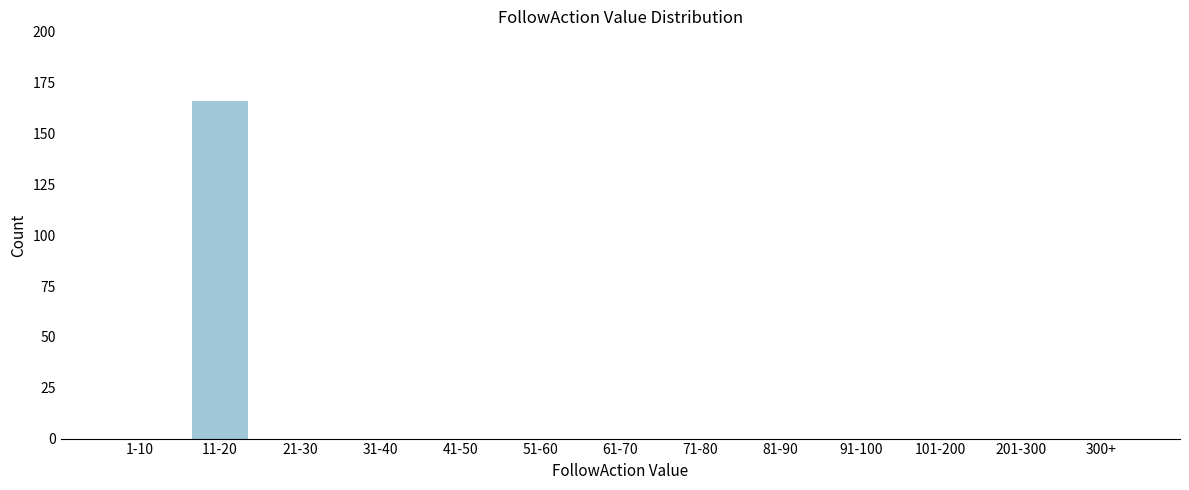

Reading left to right, list all the values displayed in this chart.

1-10=0	11-20=166	21-30=0	31-40=0	41-50=0	51-60=0	61-70=0	71-80=0	81-90=0	91-100=0	101-200=0	201-300=0	300+=0